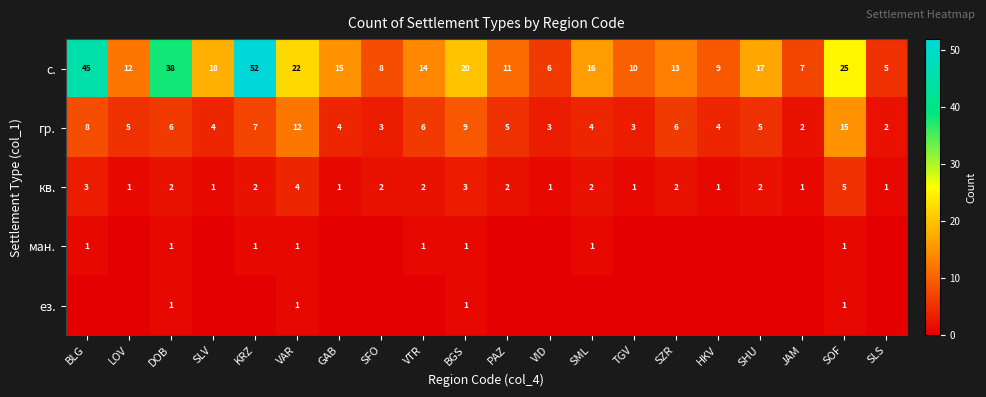

The value of ман. at SOF is 1. True or false?

True